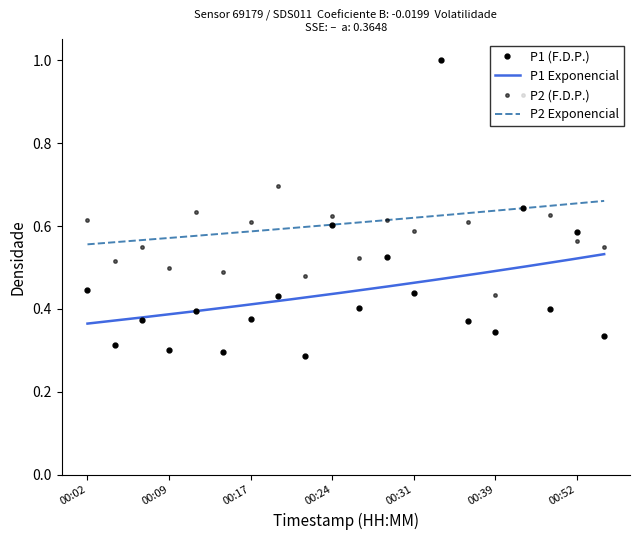

Is it true that P1 equals 0.3 at 00:02?

False